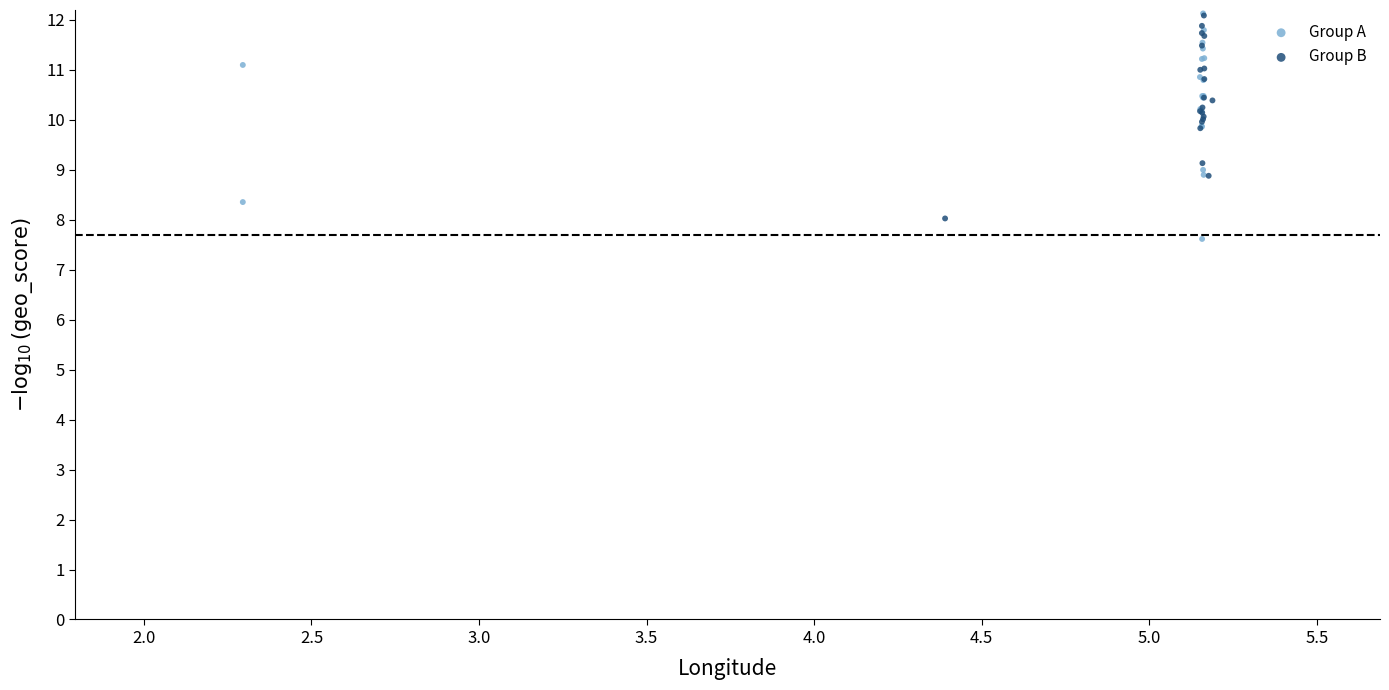

What are all the series names shown in the legend?

Group A, Group B